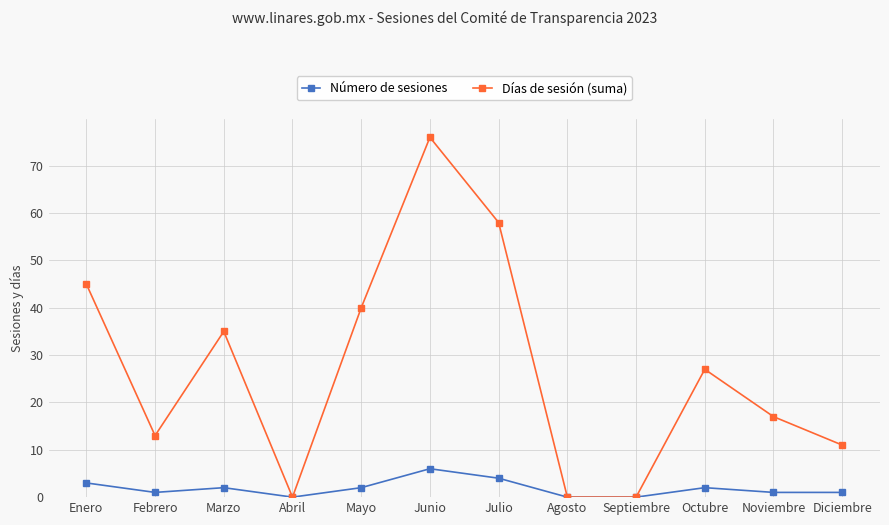

What is the sum of the Número de sesiones values at Junio and Enero?

9